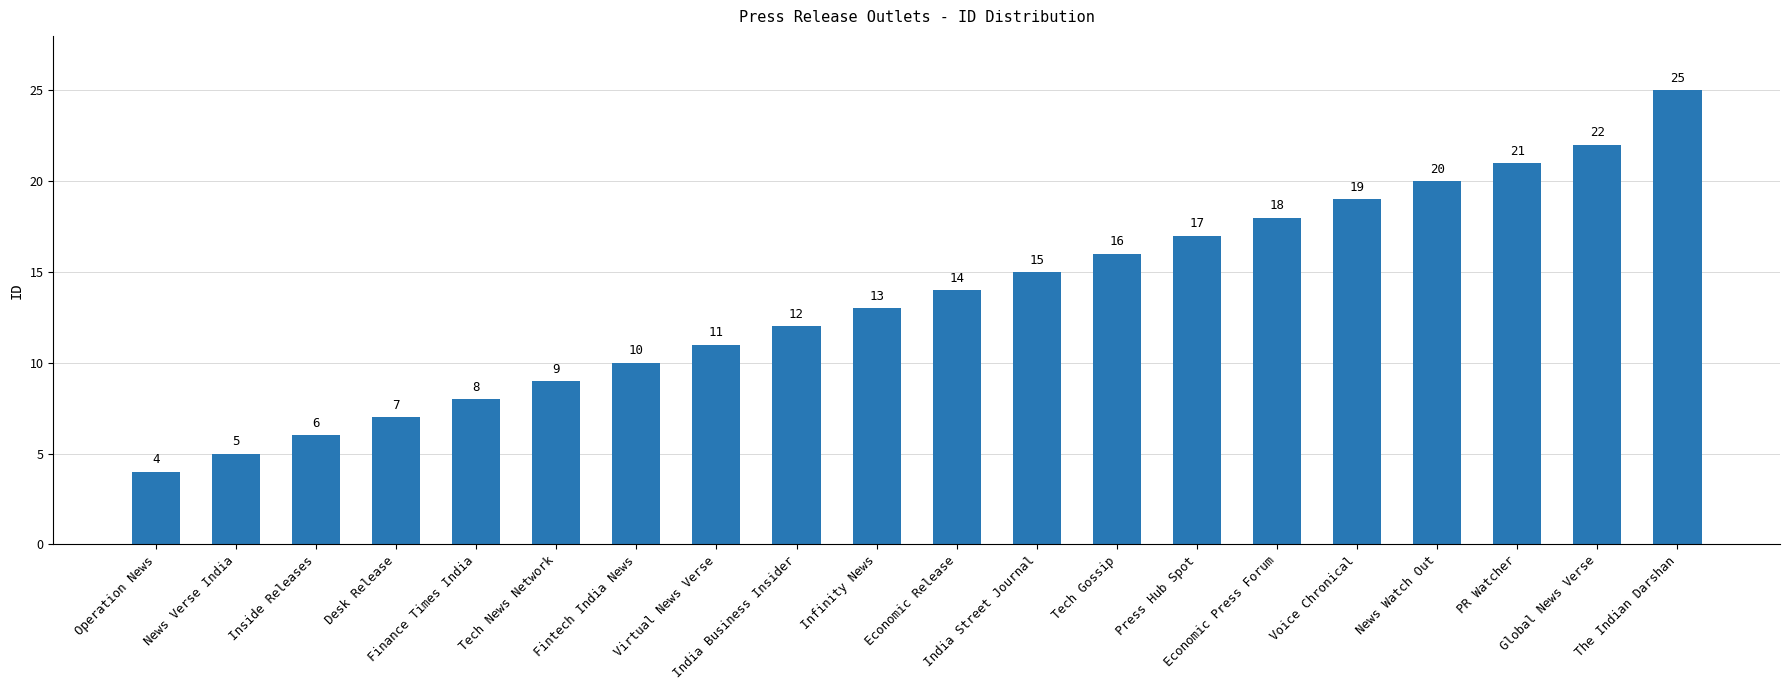

Are the bars horizontal?

No